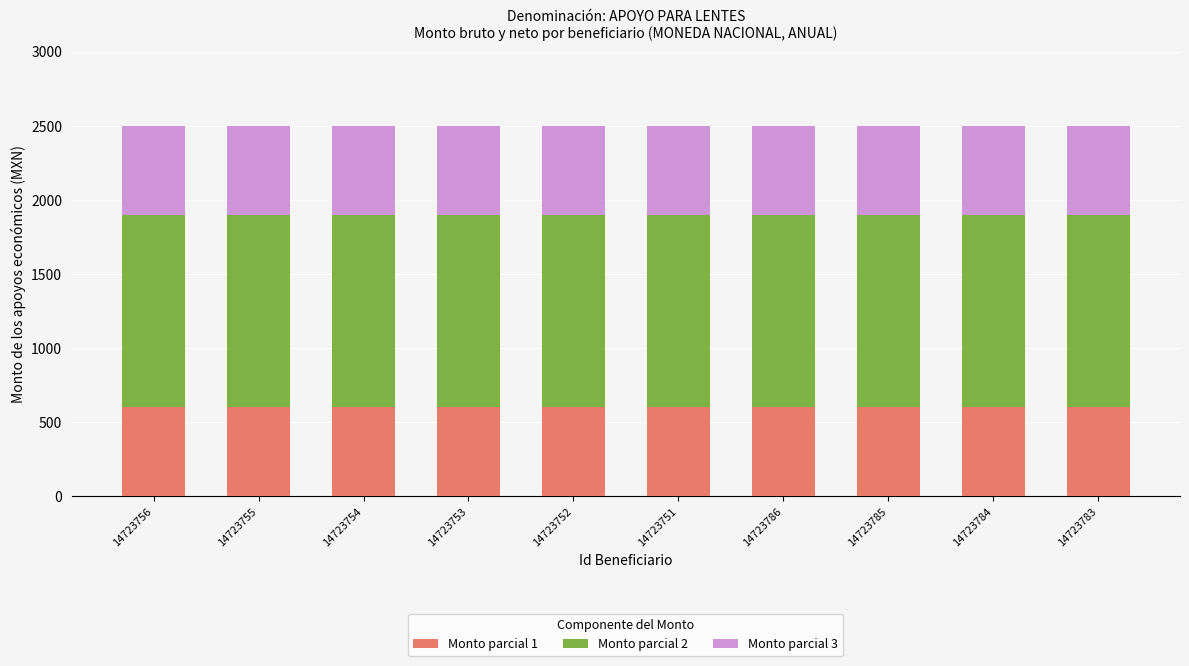

True or false: Monto parcial 1 has a value of 266 at 14723752.

False